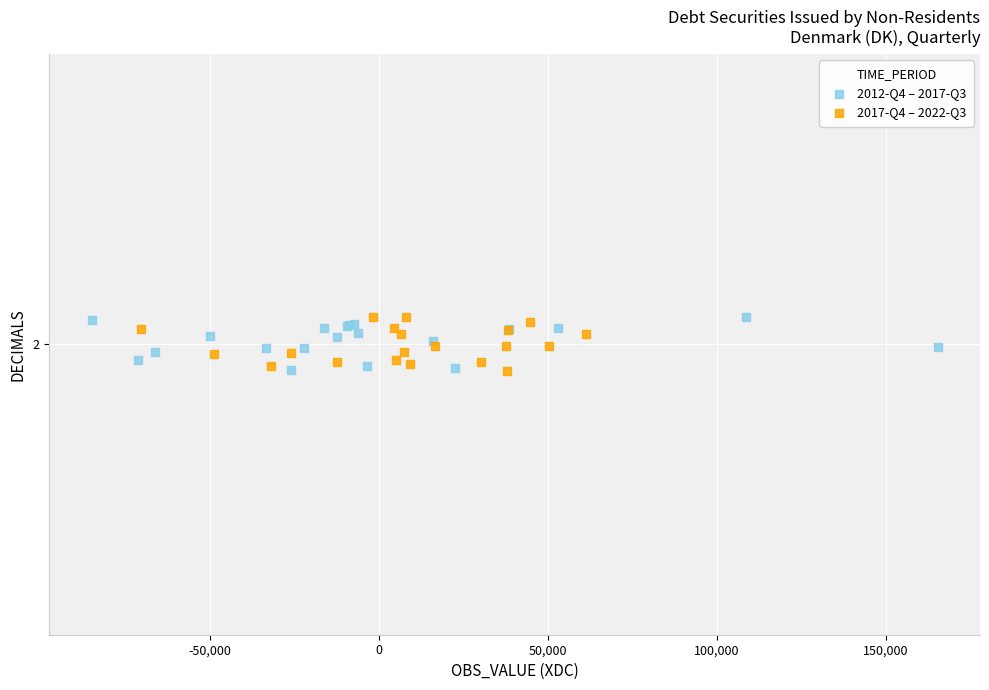

What are all the series names shown in the legend?

2012-Q4 – 2017-Q3, 2017-Q4 – 2022-Q3